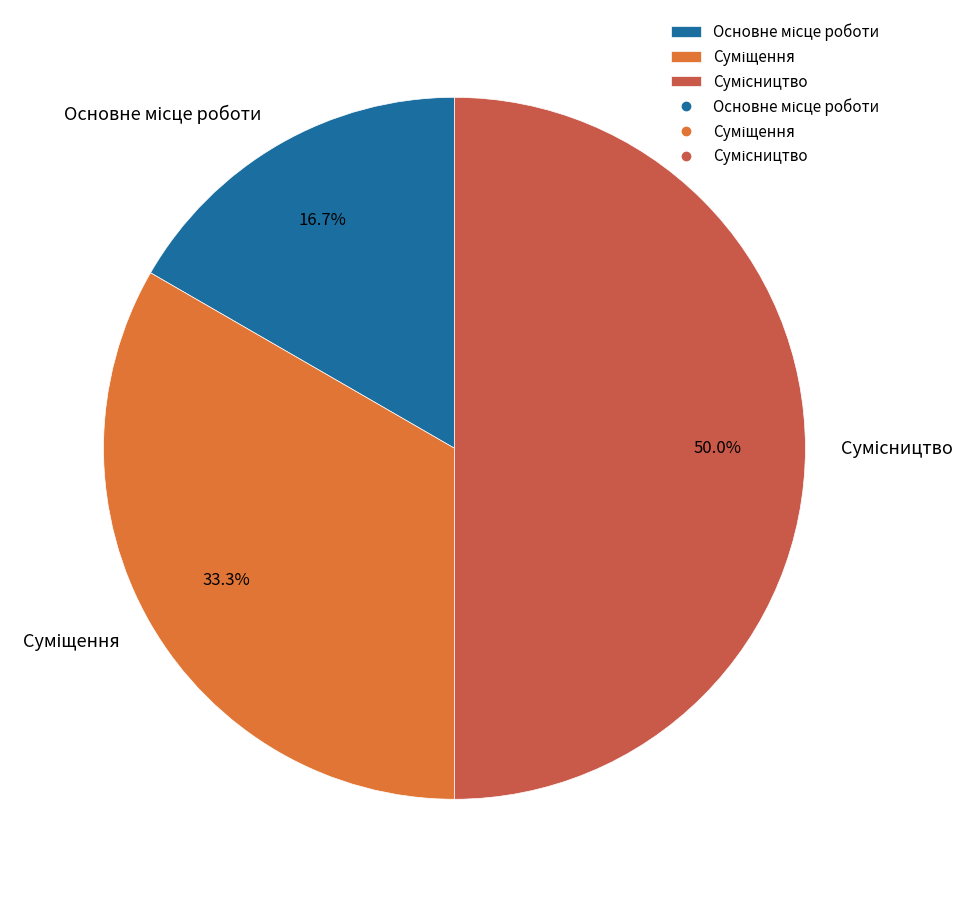

How many segments does this pie chart have?

3